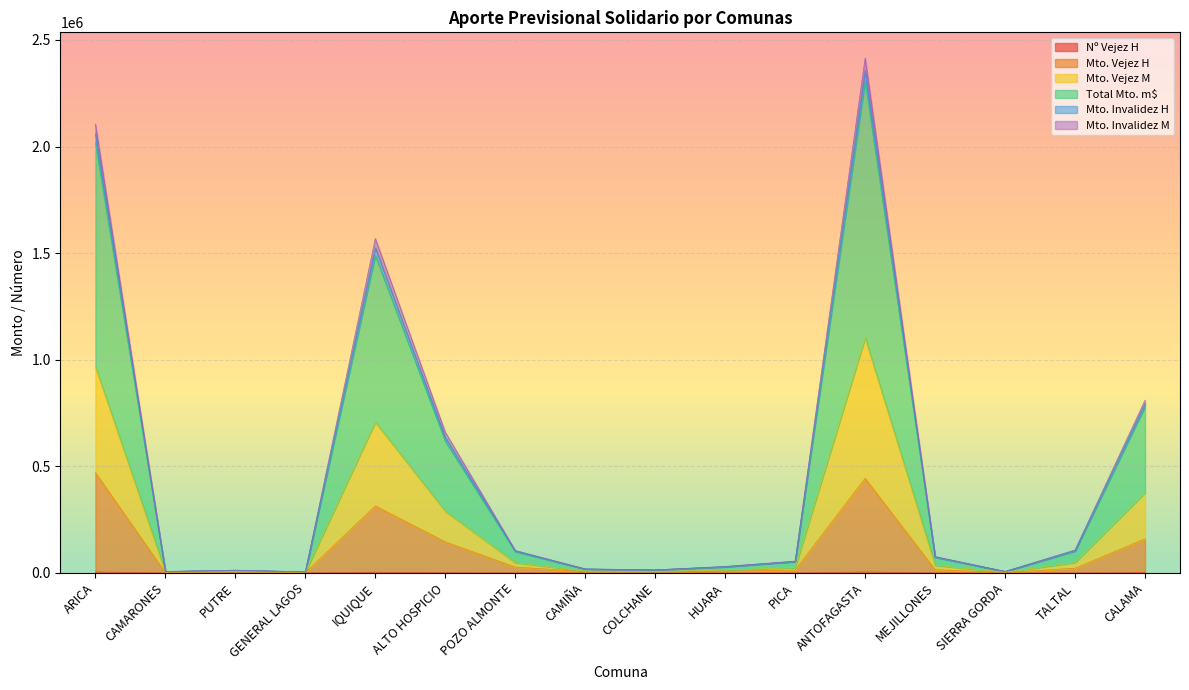

In Mto. Vejez M, how many points are lower than both neighbors (excluding endpoints)?

4